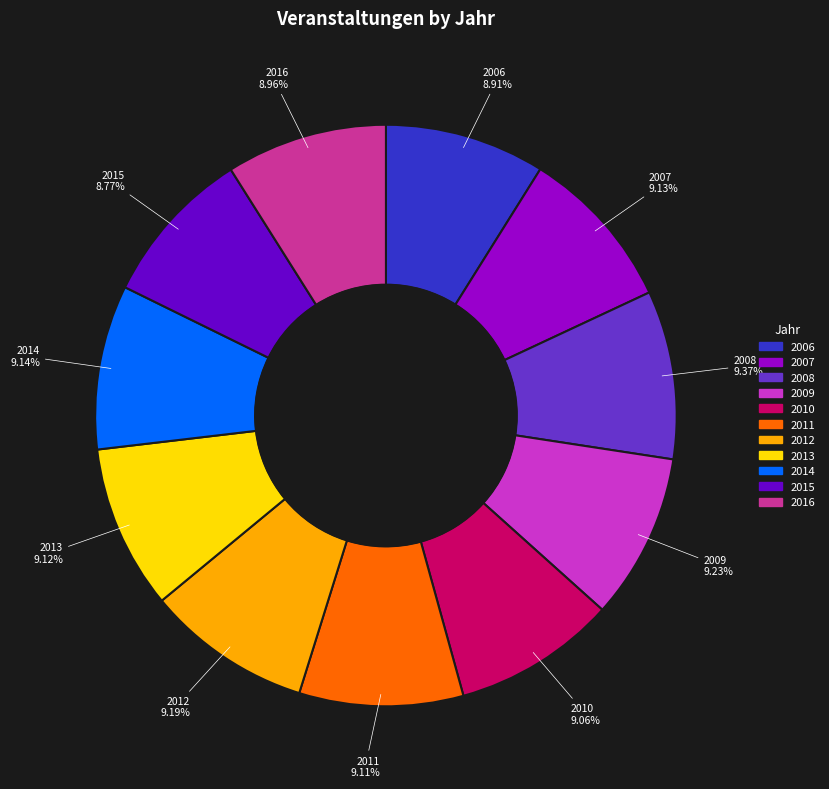

To the nearest percent, what percentage of the pie is 2006?

9%